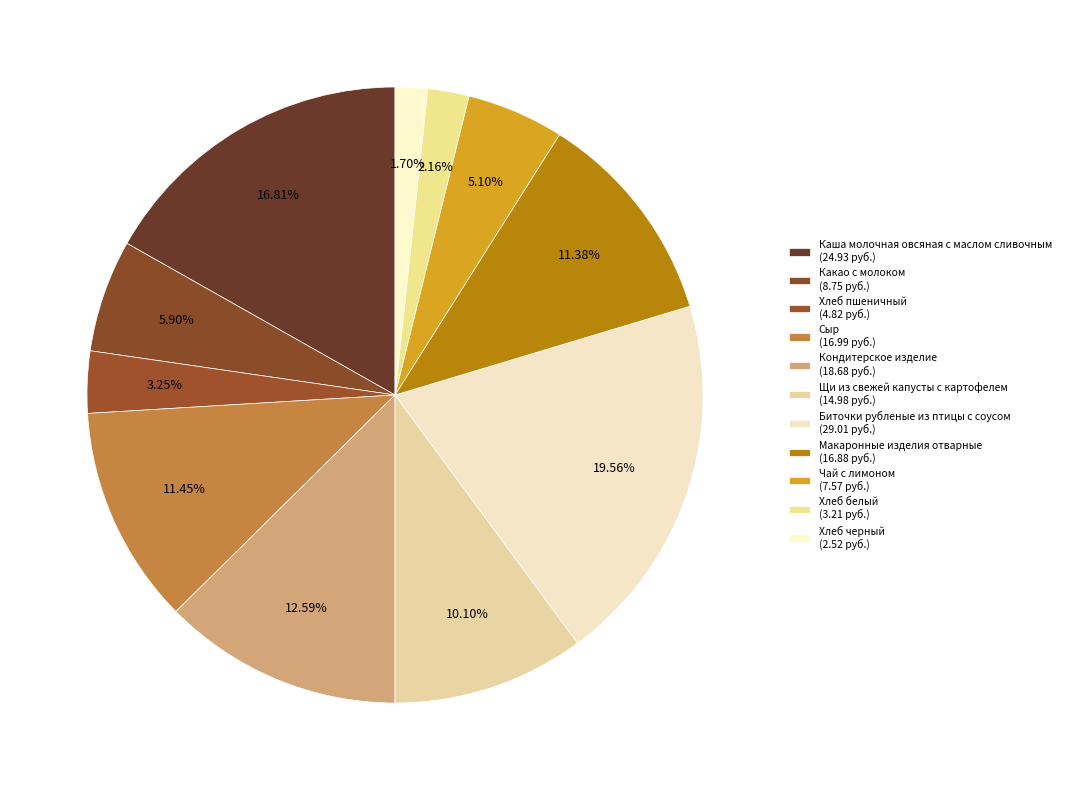

What is the smallest slice in the pie chart?

Хлеб черный